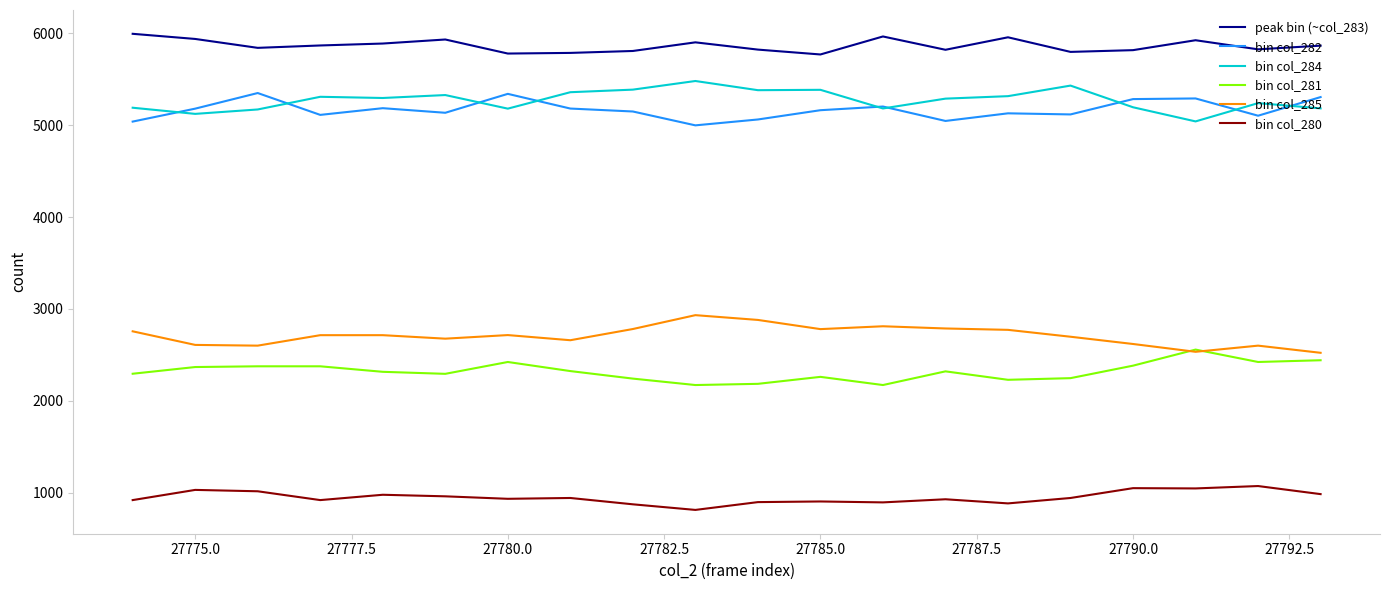

True or false: bin col_285 and bin col_280 cross at least once.

False